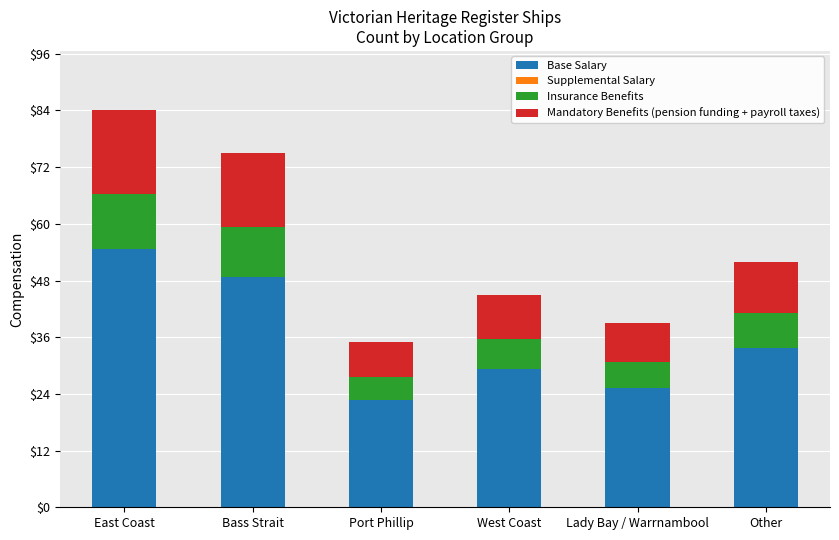

What is the sum of the Base Salary values at East Coast and Other?

88.4